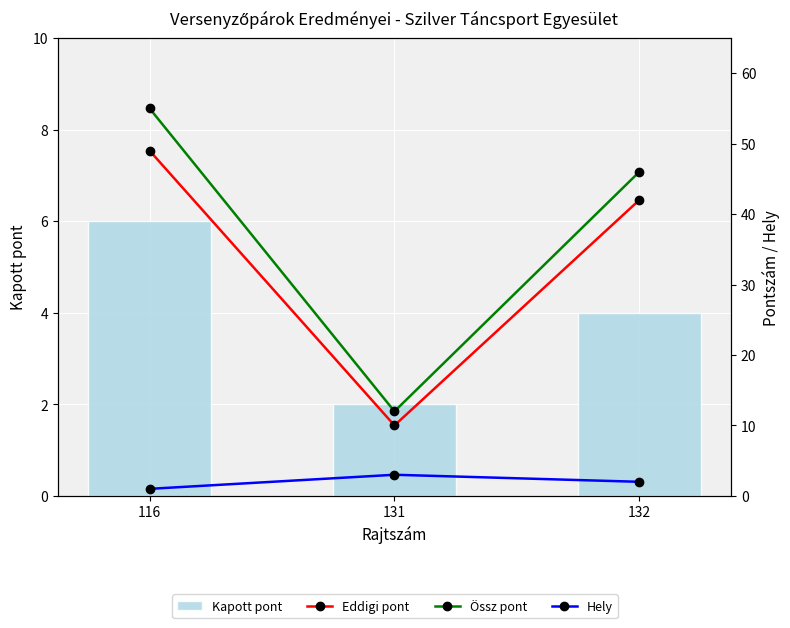

Is it true that Össz pont equals 20 at 131?

False